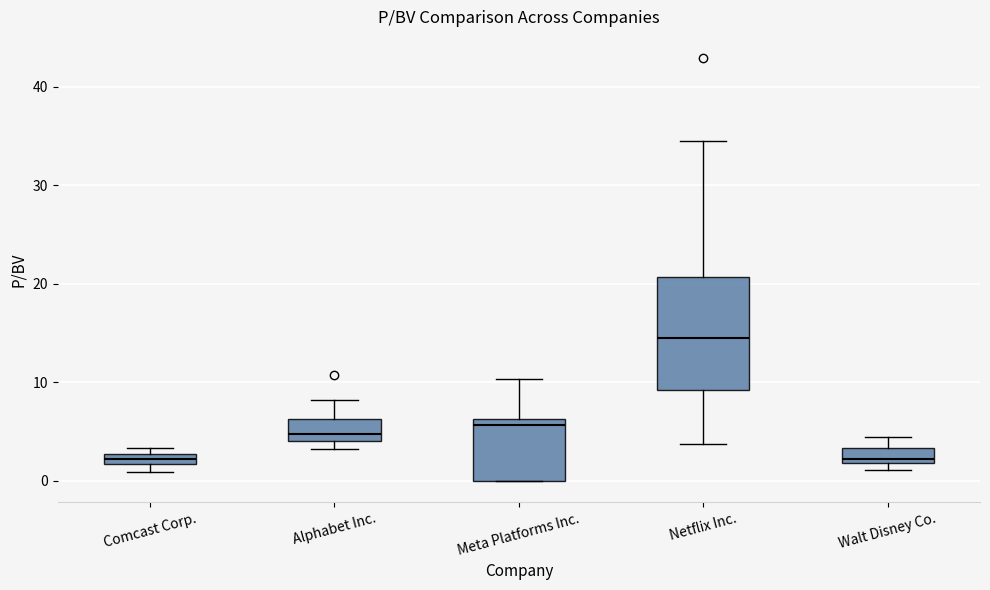

Where does the median line of the box for Alphabet Inc. sit on the y-axis? The values are not printed on the chart, so give them approximately, as read against the axis.

5